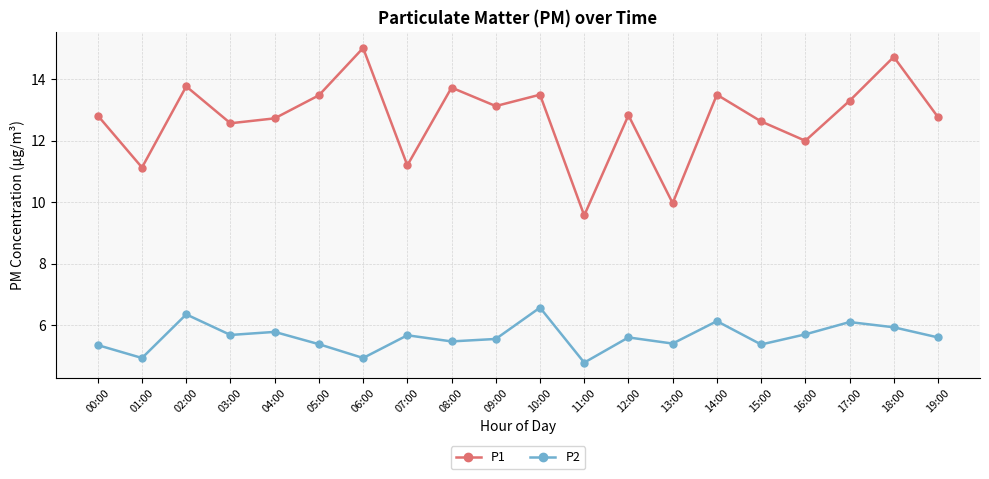

True or false: P2 and P1 cross at least once.

False